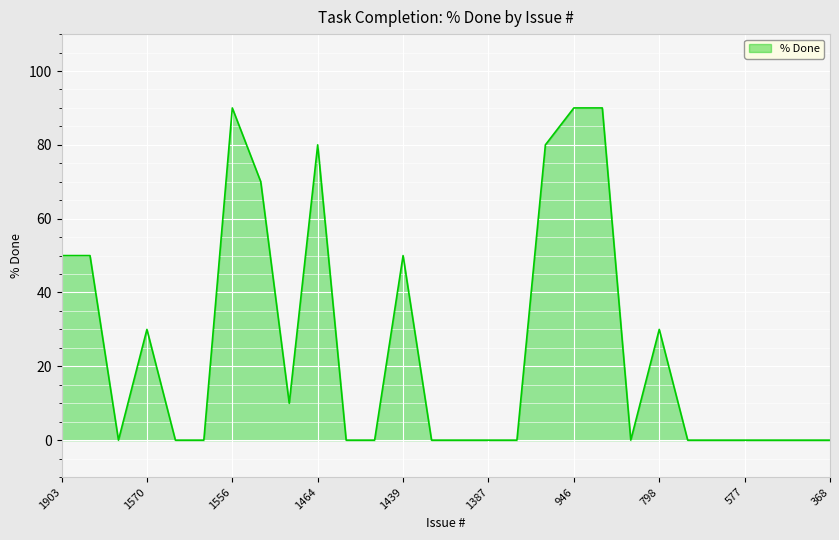

What is the greatest value displayed?

90